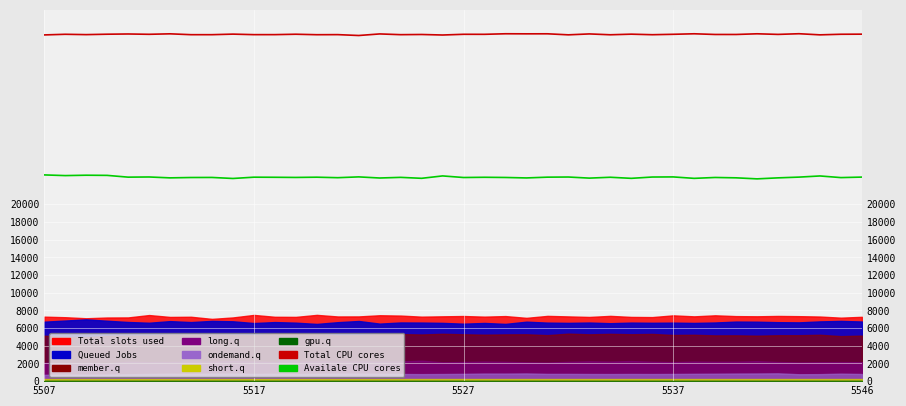

Is the value of Availale CPU cores at 35 greater than the value of Total CPU cores at 14?

No